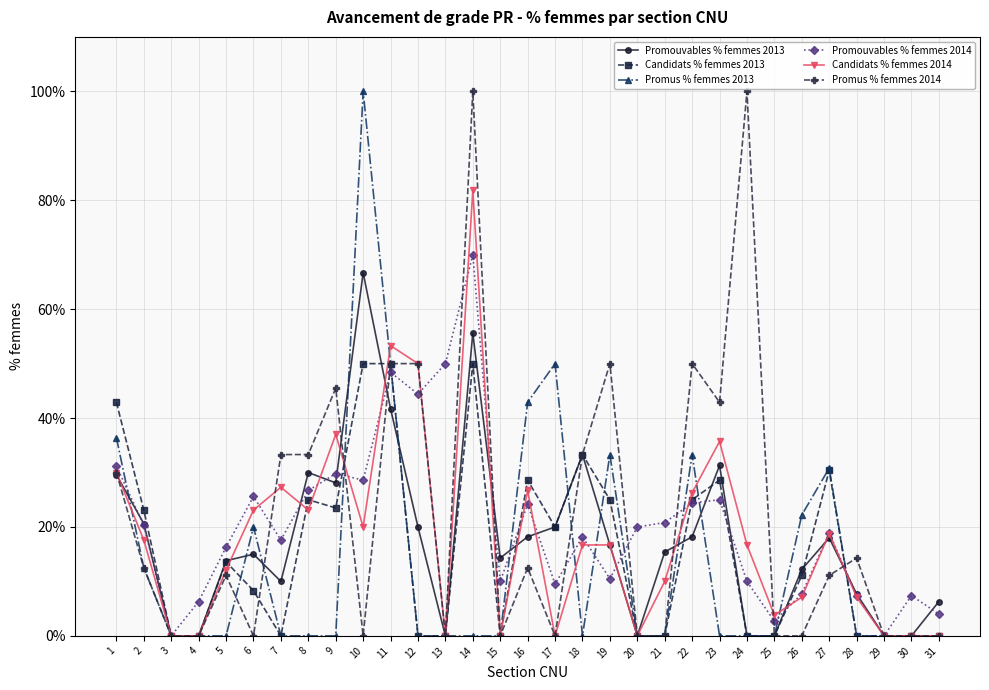

Which series has the largest range (max minus min)?

Promus % femmes 2013